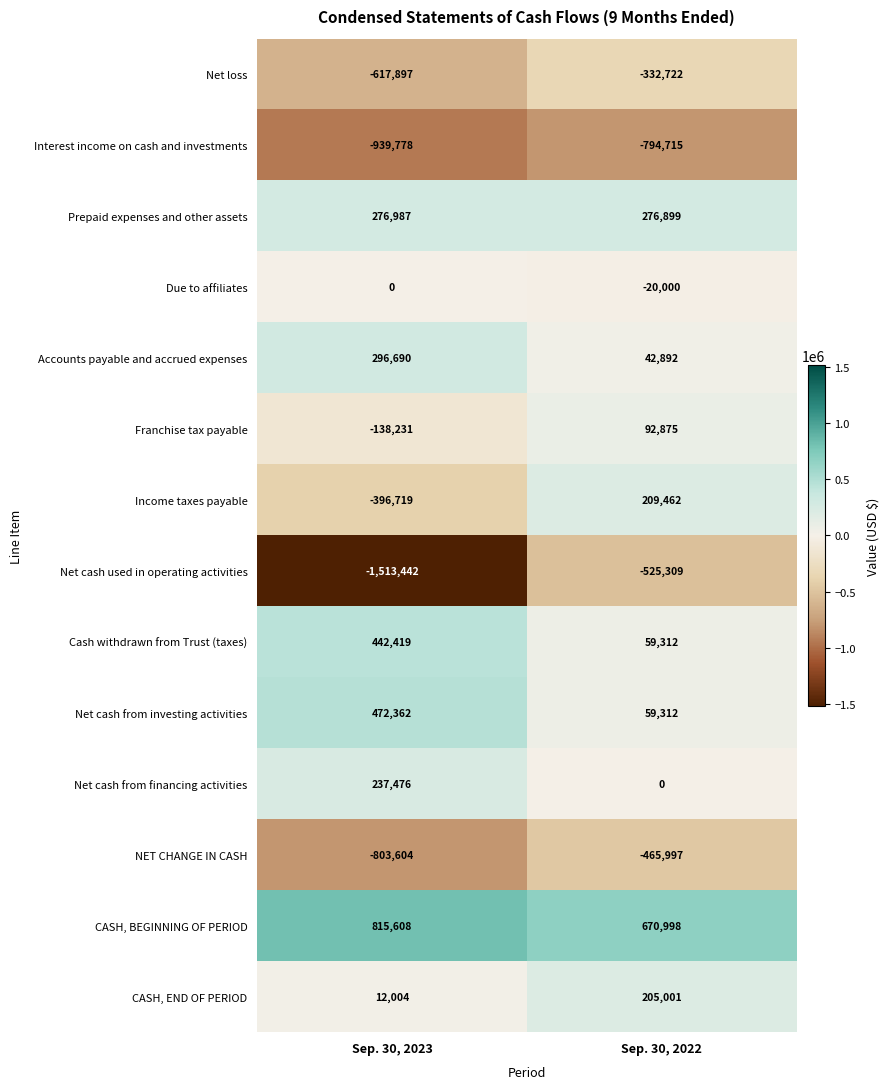

Read the NET CHANGE IN CASH value at Sep. 30, 2023.

-803604